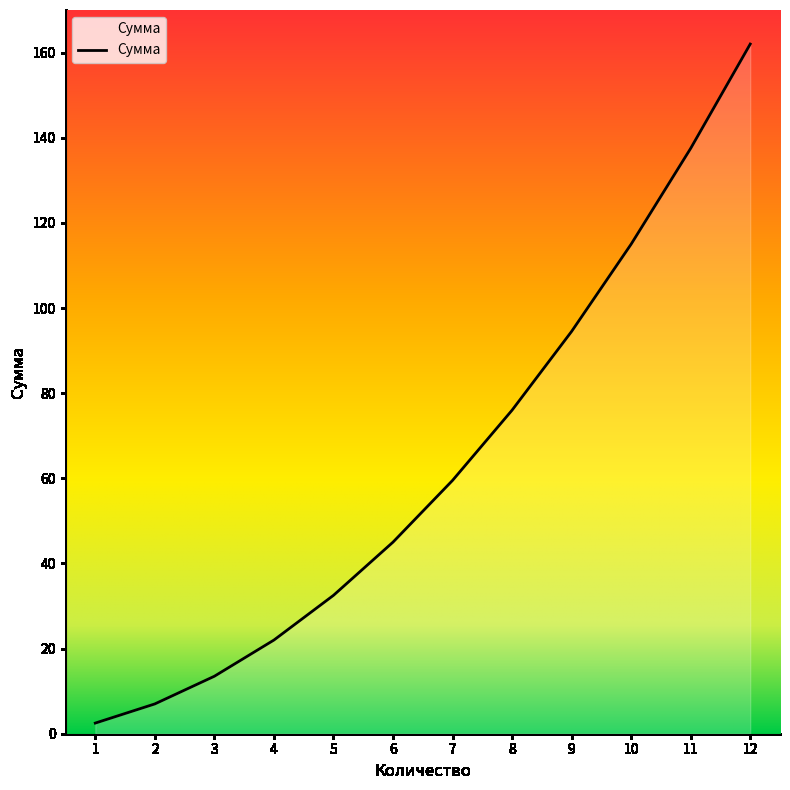

Reading right to left, transcribe all the data shown in this chart.

12=162.0	11=137.5	10=115.0	9=94.5	8=76.0	7=59.5	6=45.0	5=32.5	4=22.0	3=13.5	2=7.0	1=2.5